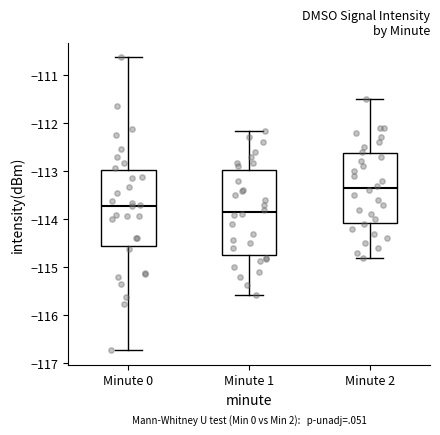

Reading left to right, transcribe this box plot: for each box, give where its median line is, the range the box spans, and where its two whiskers end, as read against the y-axis. The values are not printed on the chart, so give them approximately, as read against the axis.

Minute 0: median -113.7, box -114.6 to -113.0, whiskers -116.7 to -110.6
Minute 1: median -113.8, box -114.7 to -113.0, whiskers -115.6 to -112.2
Minute 2: median -113.3, box -114.1 to -112.6, whiskers -114.8 to -111.5